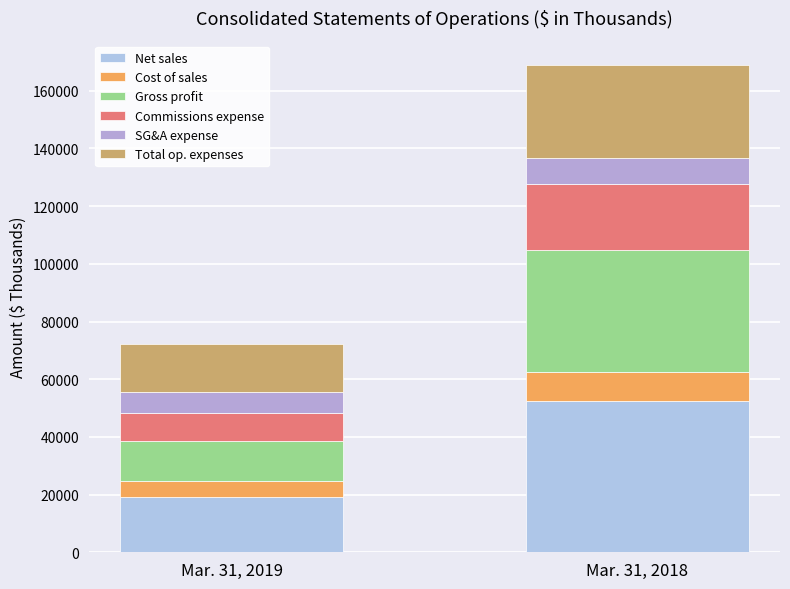

How many bars are there in total?

2